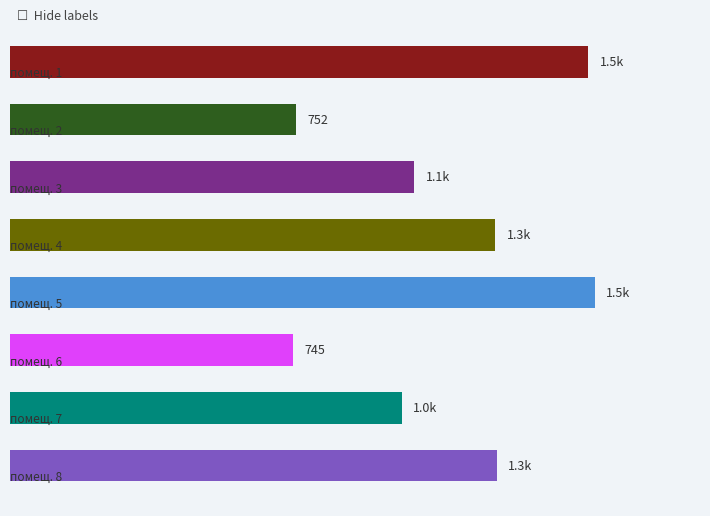

Does the chart contain any negative values?

No